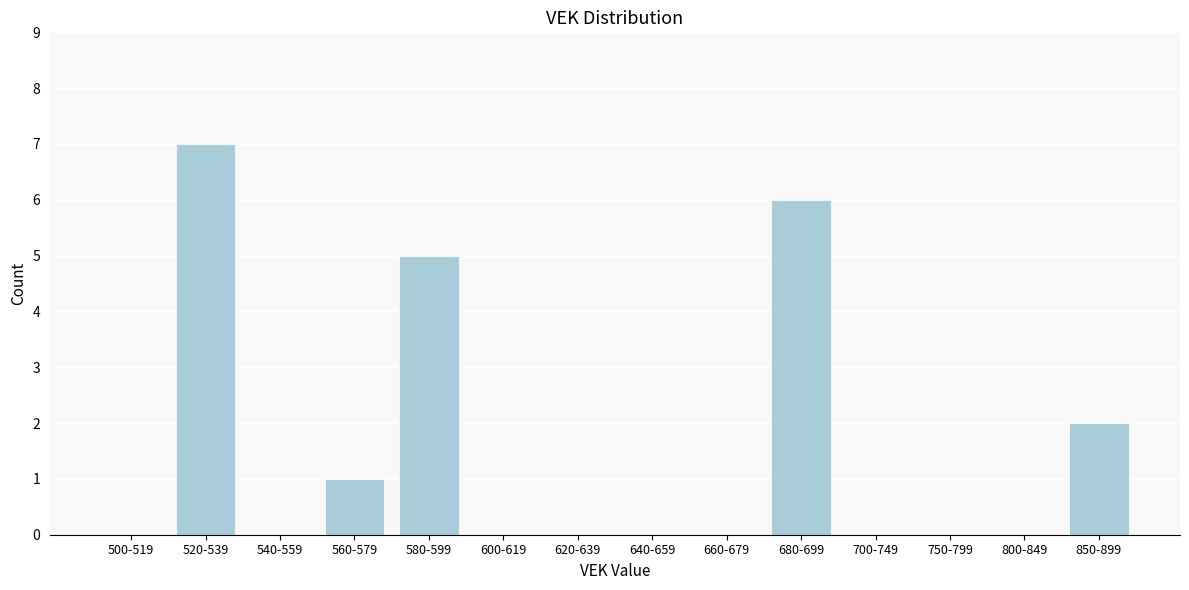

Reading left to right, what are all the values shown in this chart?

500-519=0	520-539=7	540-559=0	560-579=1	580-599=5	600-619=0	620-639=0	640-659=0	660-679=0	680-699=6	700-749=0	750-799=0	800-849=0	850-899=2